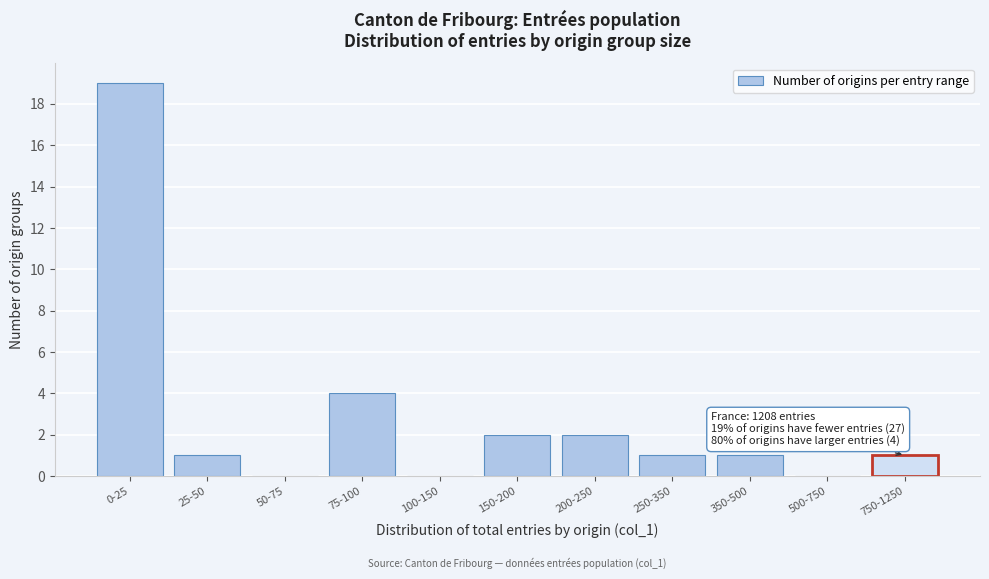

Reading left to right, list all the values displayed in this chart.

0-25=19	25-50=1	50-75=0	75-100=4	100-150=0	150-200=2	200-250=2	250-350=1	350-500=1	500-750=0	750-1250=1